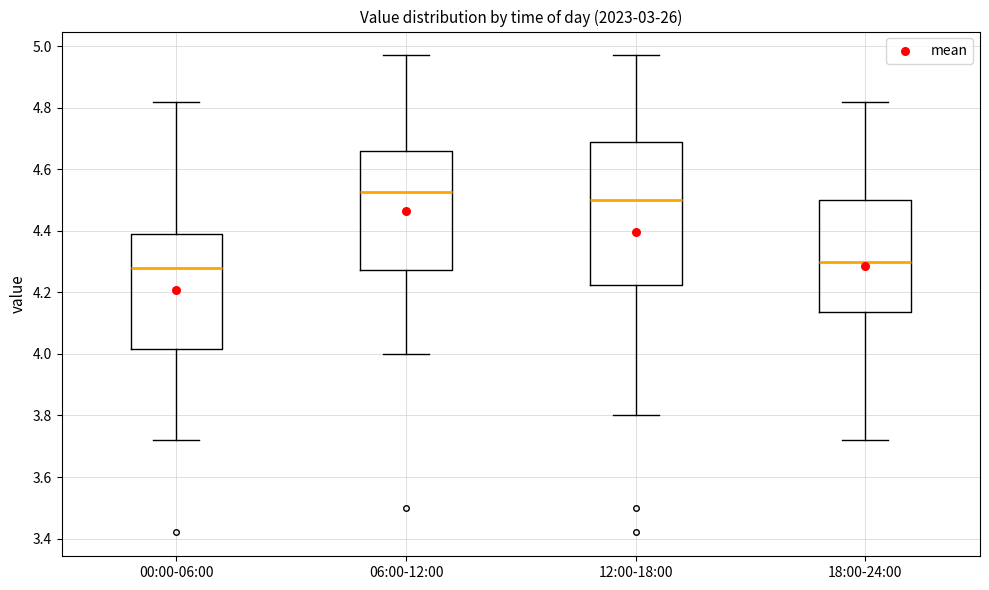

Which box has the highest median line?

06:00-12:00